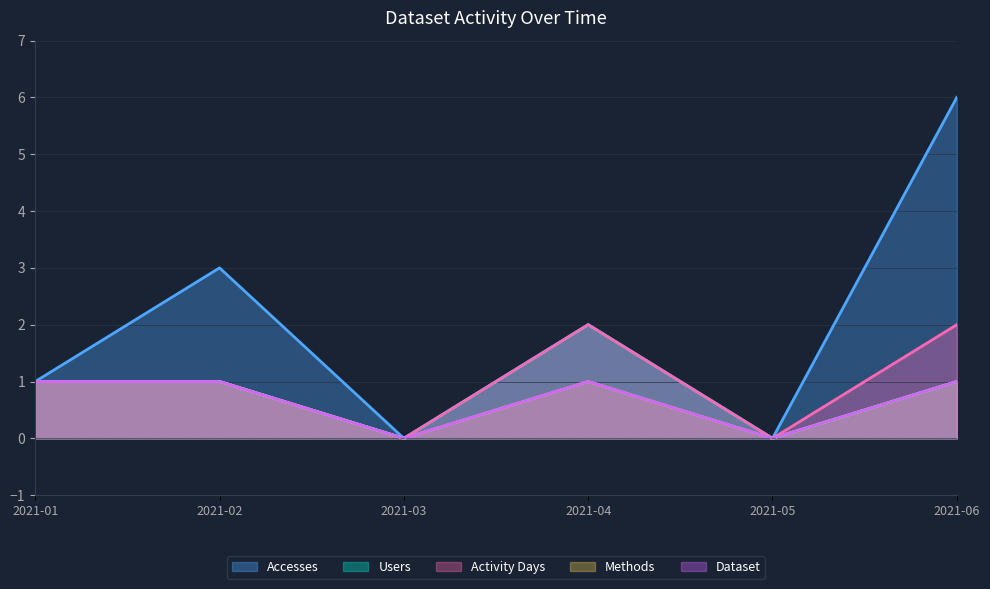

Reading right to left, transcribe all the data shown in this chart.

Accesses: 2021-06=6	2021-05=0	2021-04=2	2021-03=0	2021-02=3	2021-01=1
Users: 2021-06=1	2021-05=0	2021-04=2	2021-03=0	2021-02=1	2021-01=1
Activity Days: 2021-06=2	2021-05=0	2021-04=2	2021-03=0	2021-02=1	2021-01=1
Methods: 2021-06=1	2021-05=0	2021-04=1	2021-03=0	2021-02=1	2021-01=1
Dataset: 2021-06=1	2021-05=0	2021-04=1	2021-03=0	2021-02=1	2021-01=1